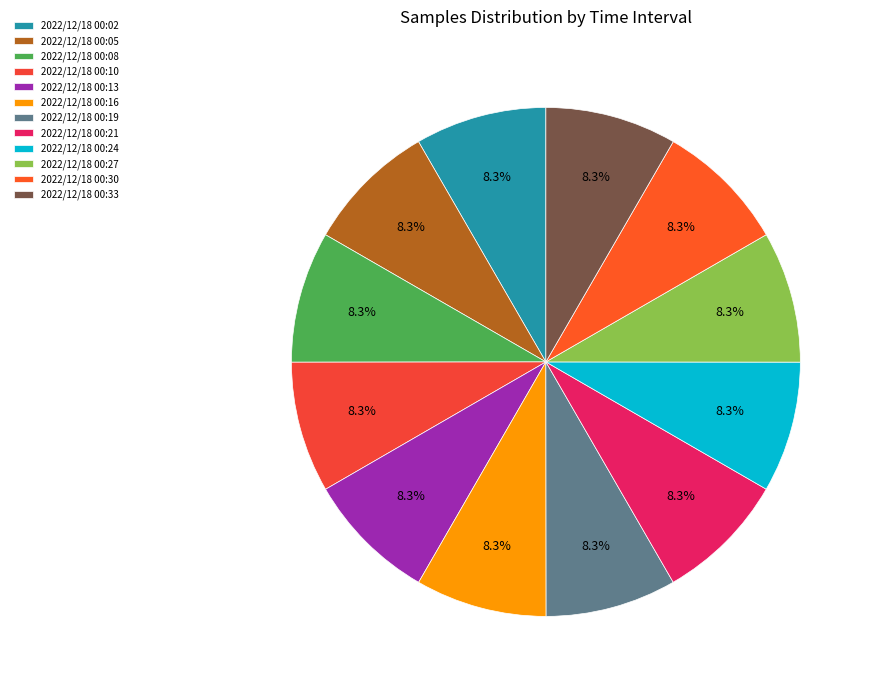

Which category has the smallest portion of the pie?

2022/12/18 00:30